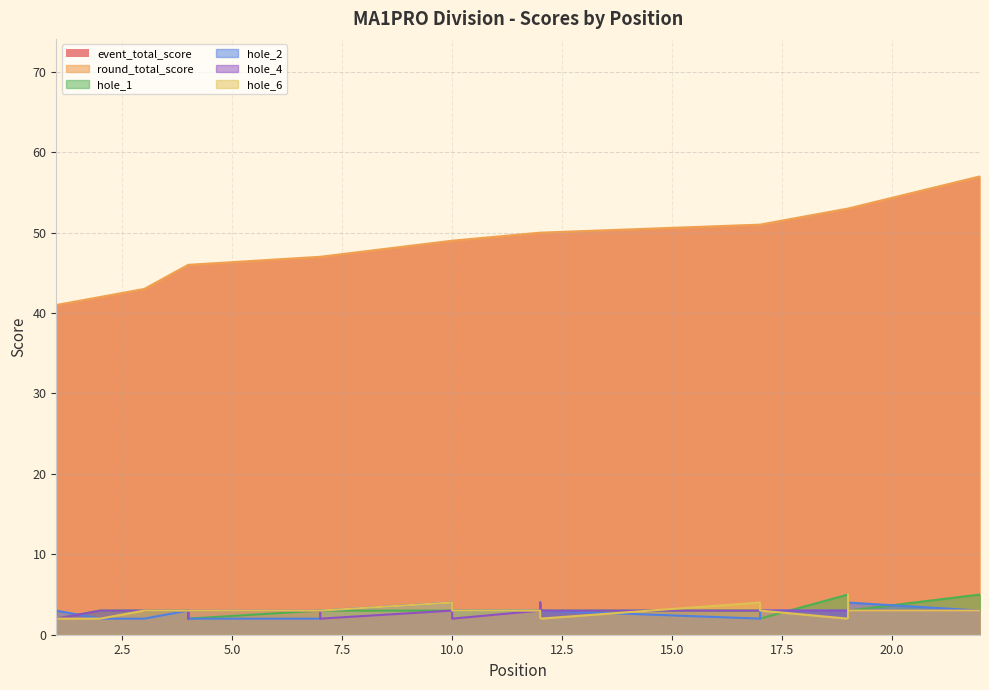

Is it true that hole_6 equals 3 at 4?

True